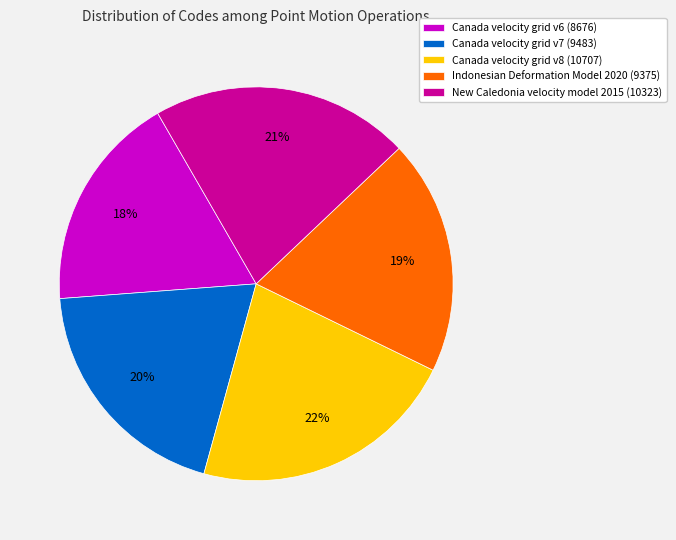

To the nearest percent, what is the average slice percentage?

20%